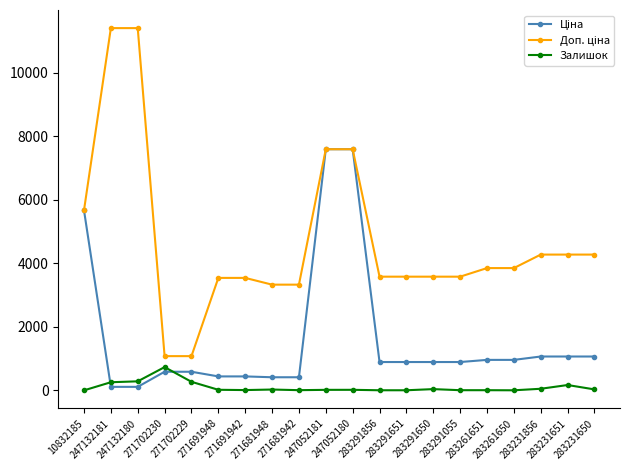

True or false: Залишок has more than 2 points higher than both neighbors.

True